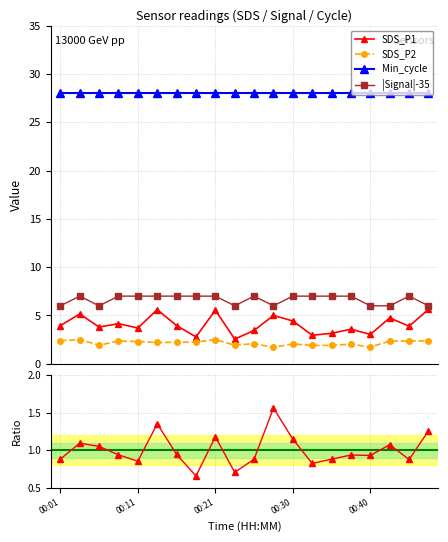

What is the value of the Signal point at the 10th from the left?

6.0